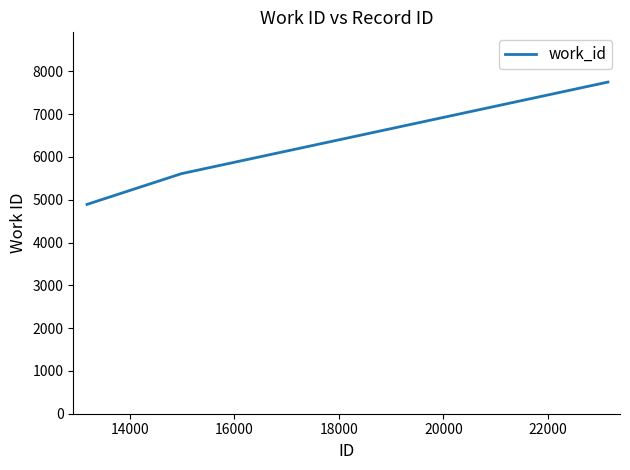

Count the values in the range 5612 to 7750.

3